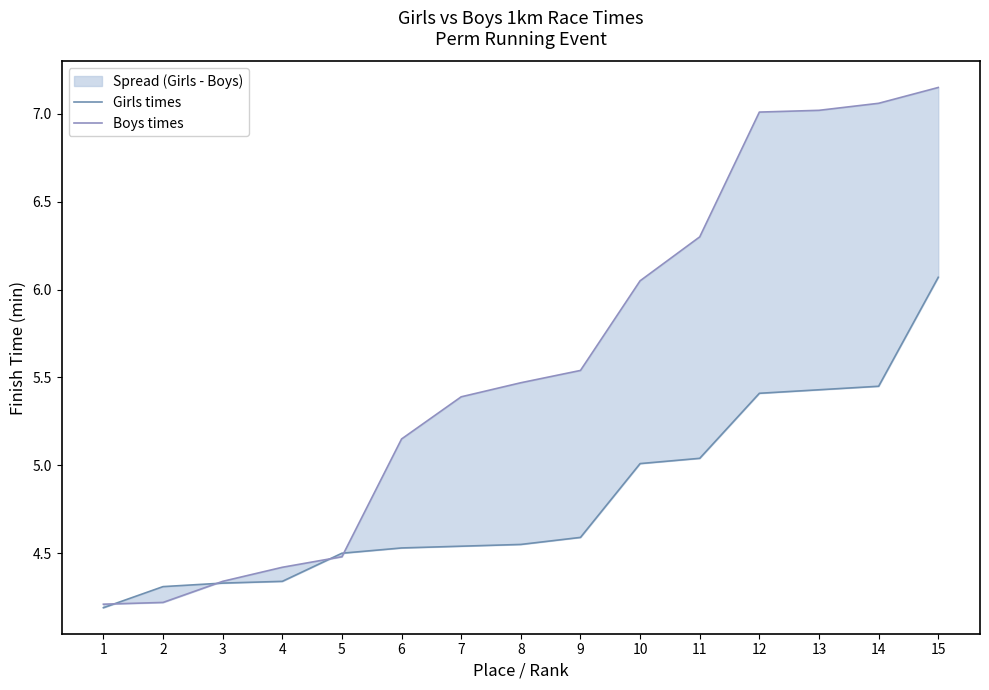

At which label is Girls times closest to 5?

10